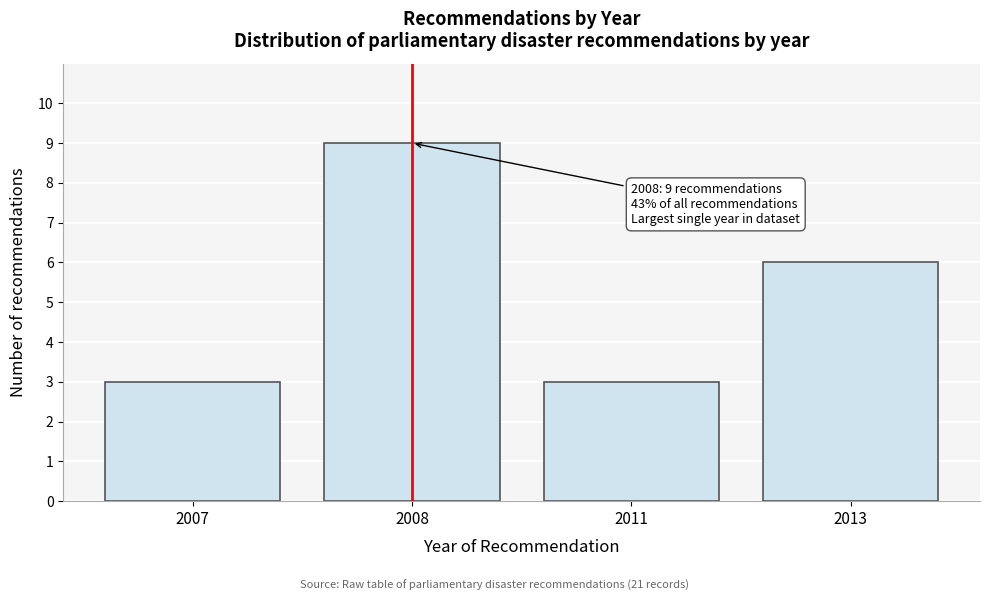

Reading left to right, list all the values displayed in this chart.

2007=3	2008=9	2011=3	2013=6